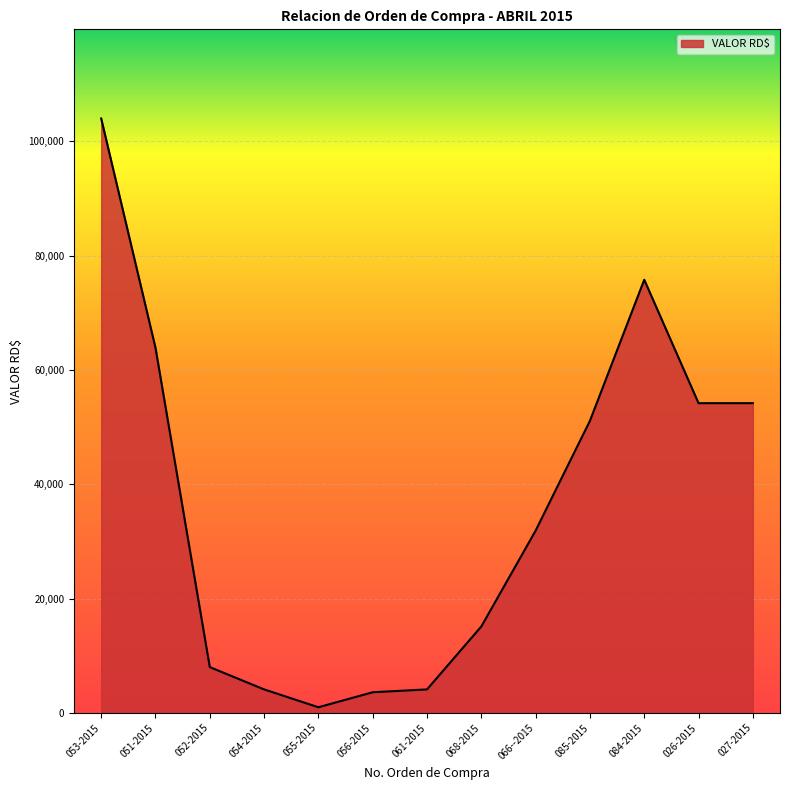

Is it true that the value at 026-2015 is 81429.4?

False